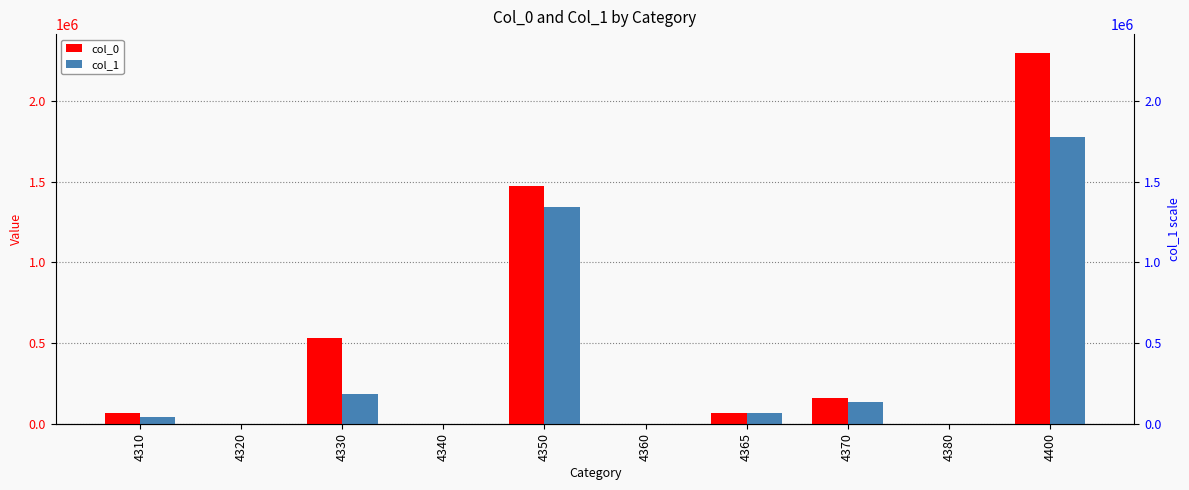

How many distinct data groups are displayed?

2